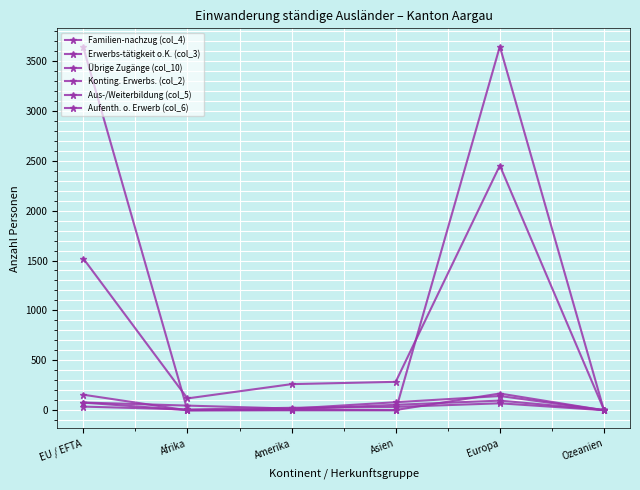

True or false: Erwerbs-tätigkeit o.K. (col_3) and Übrige Zugänge (col_10) cross at least once.

True